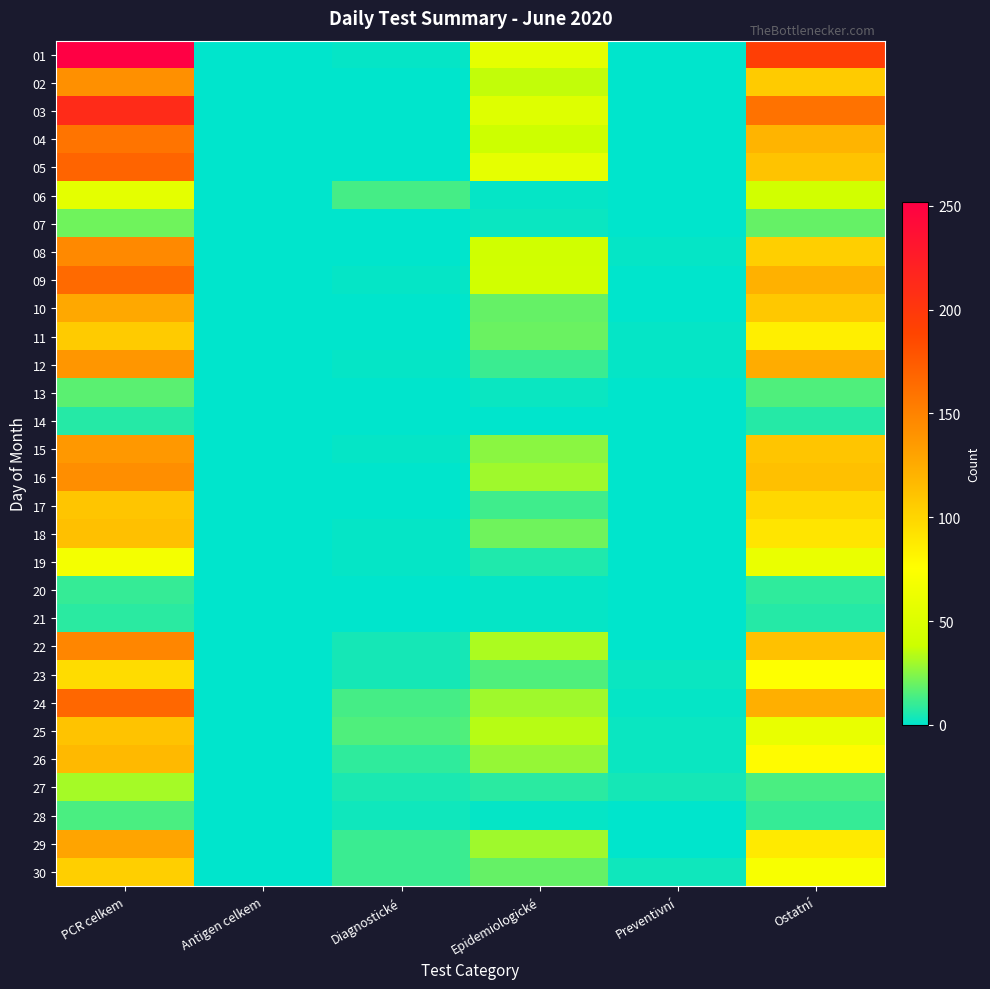

Reading left to right, list all the values displayed in this chart.

01: PCR celkem=252	Antigen celkem=0	Diagnostické=1	Epidemiologické=57	Preventivní=0	Ostatní=194
02: PCR celkem=142	Antigen celkem=0	Diagnostické=0	Epidemiologické=36	Preventivní=0	Ostatní=106
03: PCR celkem=212	Antigen celkem=0	Diagnostické=0	Epidemiologické=52	Preventivní=0	Ostatní=160
04: PCR celkem=159	Antigen celkem=0	Diagnostické=0	Epidemiologické=39	Preventivní=0	Ostatní=120
05: PCR celkem=169	Antigen celkem=0	Diagnostické=0	Epidemiologické=58	Preventivní=0	Ostatní=111
06: PCR celkem=56	Antigen celkem=0	Diagnostické=13	Epidemiologické=1	Preventivní=0	Ostatní=42
07: PCR celkem=21	Antigen celkem=0	Diagnostické=0	Epidemiologické=2	Preventivní=0	Ostatní=19
08: PCR celkem=146	Antigen celkem=0	Diagnostické=0	Epidemiologické=41	Preventivní=1	Ostatní=104
09: PCR celkem=165	Antigen celkem=0	Diagnostické=1	Epidemiologické=42	Preventivní=0	Ostatní=122
10: PCR celkem=127	Antigen celkem=0	Diagnostické=0	Epidemiologické=19	Preventivní=0	Ostatní=108
11: PCR celkem=106	Antigen celkem=0	Diagnostické=0	Epidemiologické=20	Preventivní=1	Ostatní=85
12: PCR celkem=138	Antigen celkem=0	Diagnostické=1	Epidemiologické=11	Preventivní=1	Ostatní=125
13: PCR celkem=17	Antigen celkem=0	Diagnostické=0	Epidemiologické=2	Preventivní=0	Ostatní=15
14: PCR celkem=7	Antigen celkem=0	Diagnostické=0	Epidemiologické=0	Preventivní=0	Ostatní=7
15: PCR celkem=137	Antigen celkem=0	Diagnostické=1	Epidemiologické=26	Preventivní=0	Ostatní=110
16: PCR celkem=143	Antigen celkem=0	Diagnostické=0	Epidemiologické=30	Preventivní=0	Ostatní=113
17: PCR celkem=110	Antigen celkem=0	Diagnostické=0	Epidemiologické=12	Preventivní=0	Ostatní=98
18: PCR celkem=113	Antigen celkem=0	Diagnostické=1	Epidemiologické=21	Preventivní=0	Ostatní=91
19: PCR celkem=68	Antigen celkem=0	Diagnostické=1	Epidemiologické=6	Preventivní=0	Ostatní=61
20: PCR celkem=10	Antigen celkem=0	Diagnostické=0	Epidemiologické=1	Preventivní=0	Ostatní=9
21: PCR celkem=8	Antigen celkem=0	Diagnostické=0	Epidemiologické=1	Preventivní=0	Ostatní=7
22: PCR celkem=148	Antigen celkem=0	Diagnostické=4	Epidemiologické=32	Preventivní=0	Ostatní=112
23: PCR celkem=96	Antigen celkem=0	Diagnostické=4	Epidemiologické=15	Preventivní=2	Ostatní=75
24: PCR celkem=167	Antigen celkem=0	Diagnostické=13	Epidemiologické=30	Preventivní=1	Ostatní=123
25: PCR celkem=111	Antigen celkem=0	Diagnostické=15	Epidemiologické=34	Preventivní=2	Ostatní=60
26: PCR celkem=117	Antigen celkem=0	Diagnostické=9	Epidemiologické=28	Preventivní=2	Ostatní=78
27: PCR celkem=31	Antigen celkem=0	Diagnostické=5	Epidemiologické=8	Preventivní=4	Ostatní=14
28: PCR celkem=14	Antigen celkem=0	Diagnostické=3	Epidemiologické=1	Preventivní=0	Ostatní=10
29: PCR celkem=129	Antigen celkem=0	Diagnostické=11	Epidemiologické=30	Preventivní=0	Ostatní=88
30: PCR celkem=104	Antigen celkem=0	Diagnostické=11	Epidemiologické=19	Preventivní=3	Ostatní=71